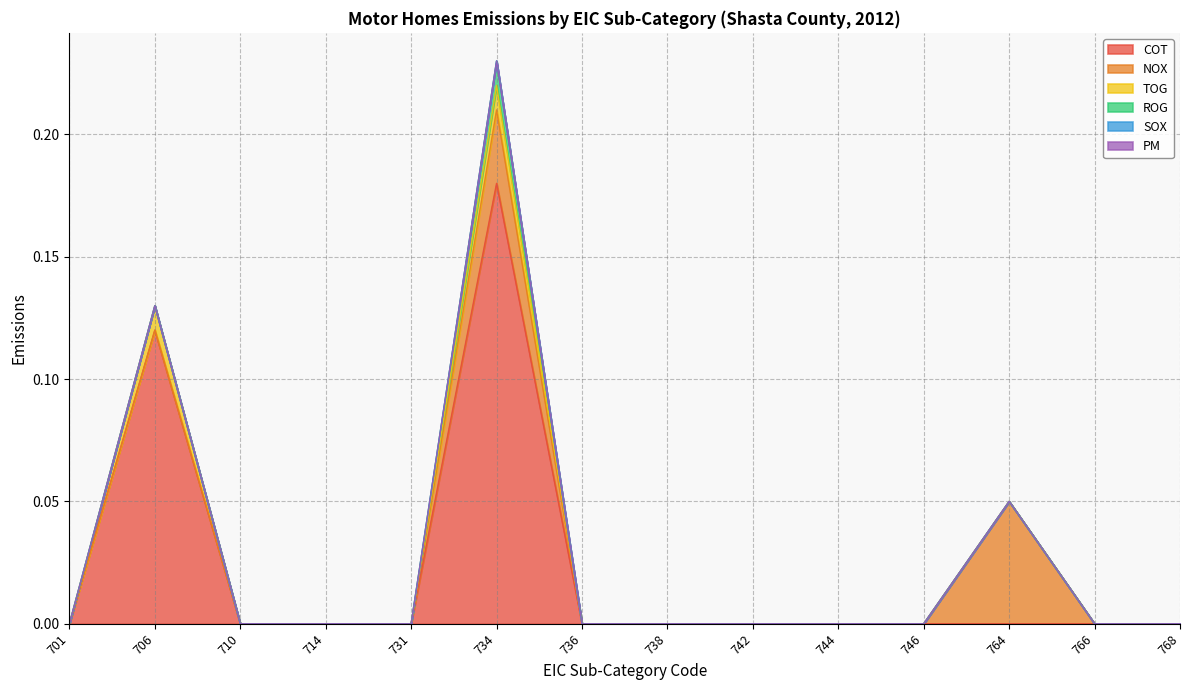

List the series in order of their peak value, highest first.

COT, NOX, TOG, ROG, SOX, PM